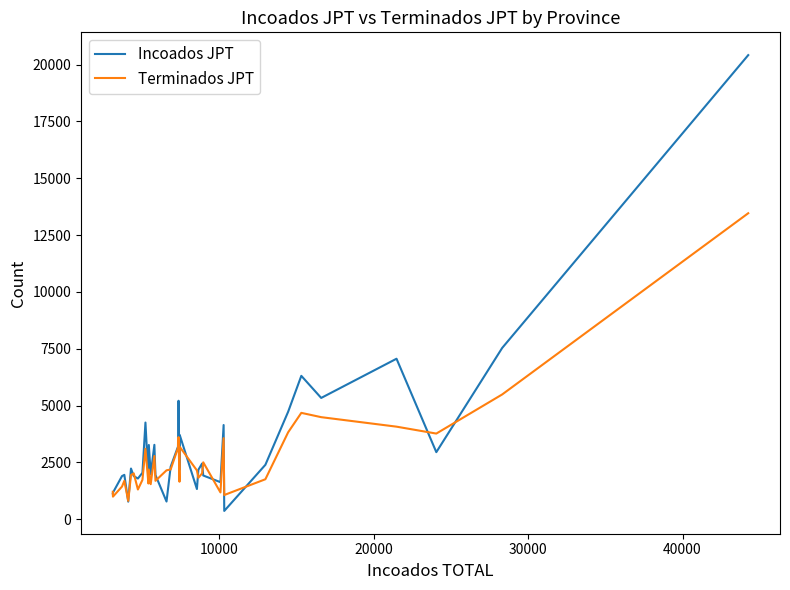

Rank the series by their maximum value, from highest to lowest.

Incoados JPT, Terminados JPT